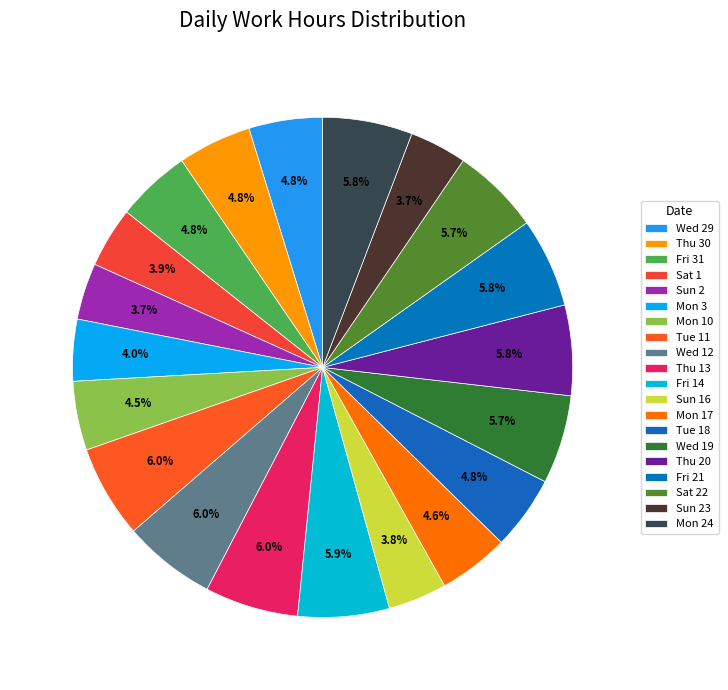

What is the change in value from Fri 31 to Mon 3?

-2.0